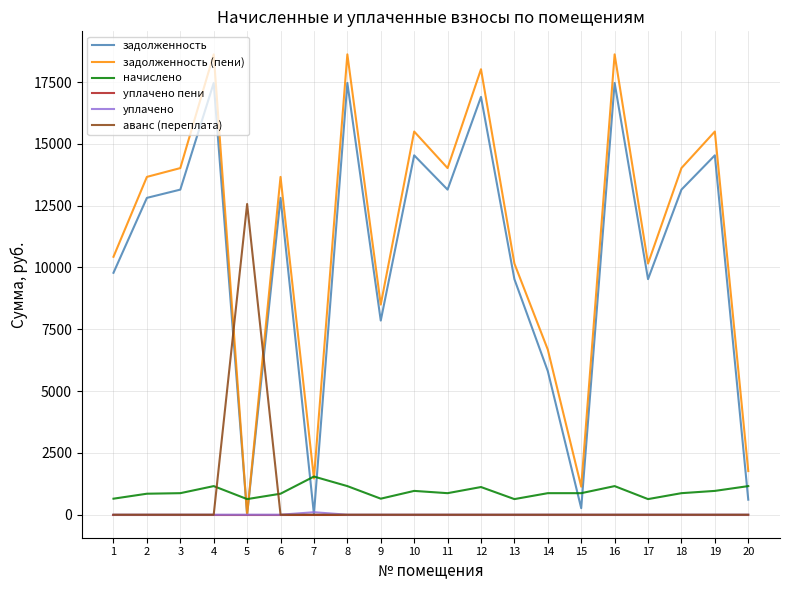

The начислено series shows 1543.3 at 7. True or false?

True